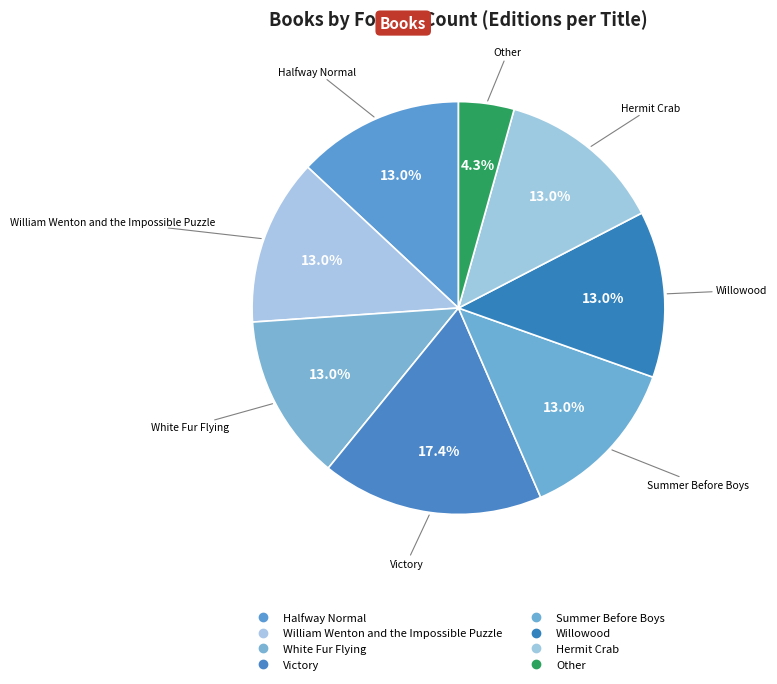

True or false: Willowood accounts for 3% of the total.

False